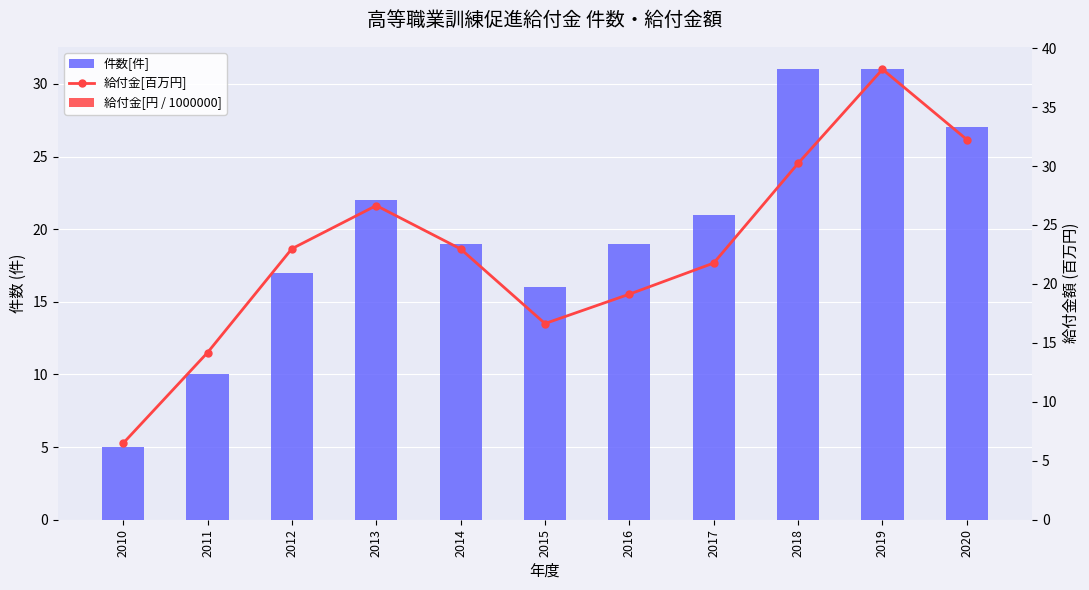

What is the difference between the second highest and minimum values in the 件数[件] series?

26.0